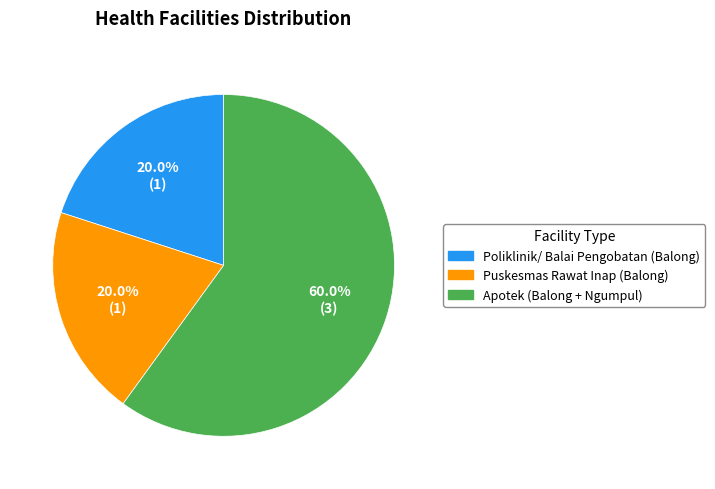

What percentage is the Apotek (Balong + Ngumpul) slice, to the nearest percent?

60%